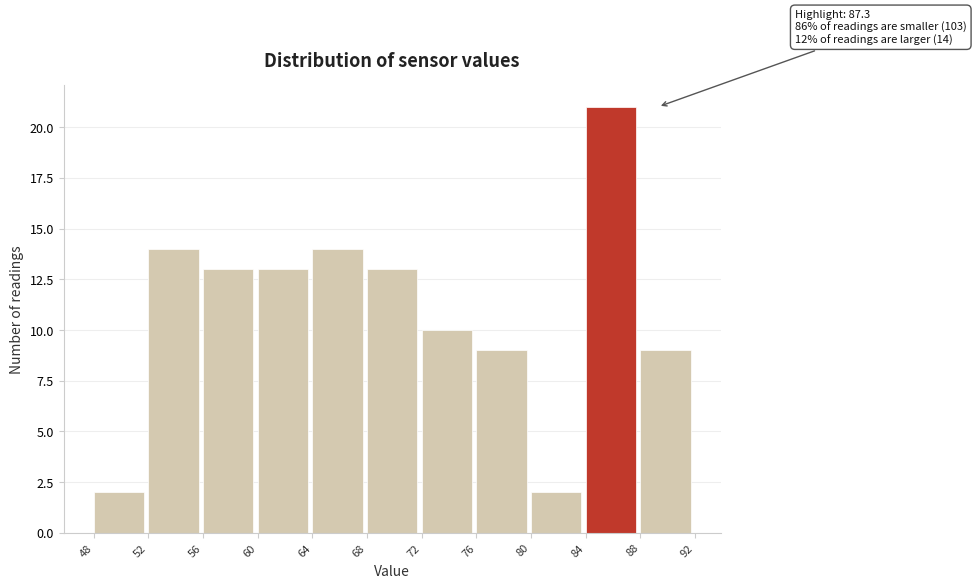

Which range on the x-axis has the tallest bar?

84 to 88